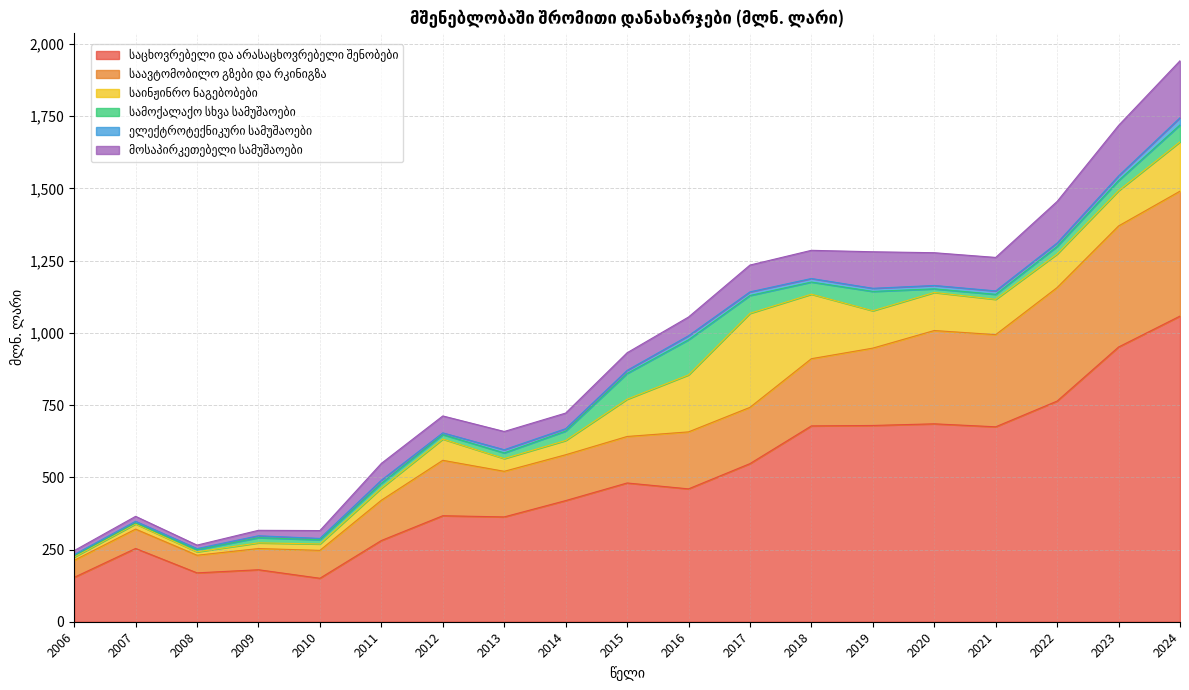

Is it true that სამოქალაქო სხვა სამუშაოები equals 57.0 at 2014?

False